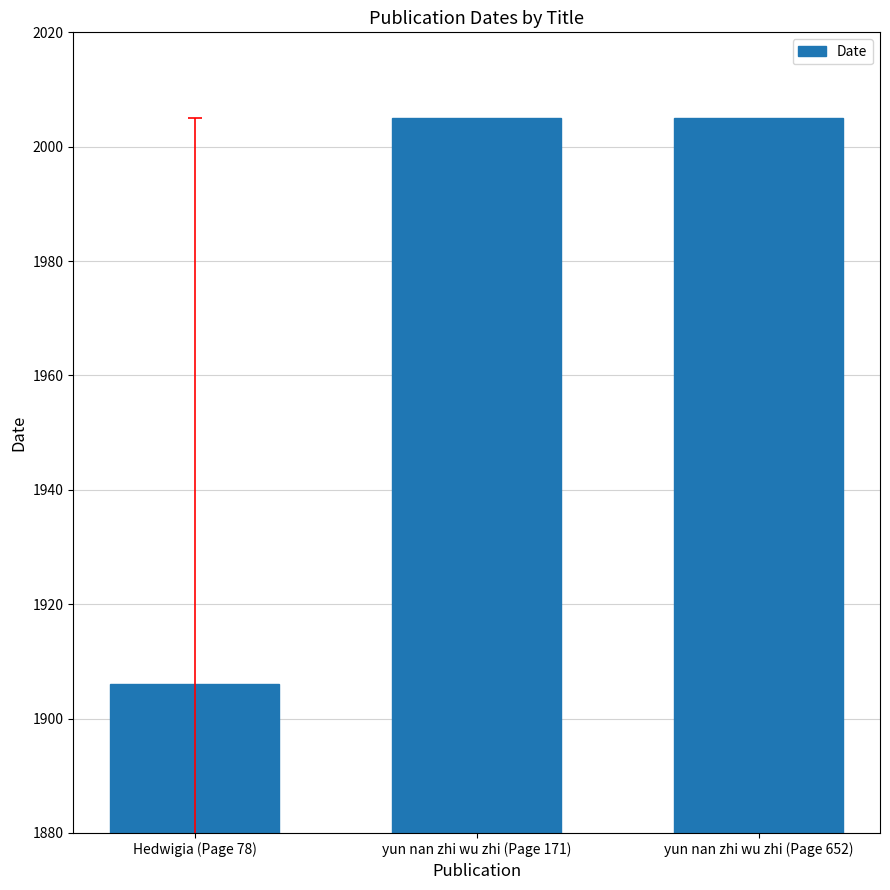

What is the difference between the maximum and minimum values?

99